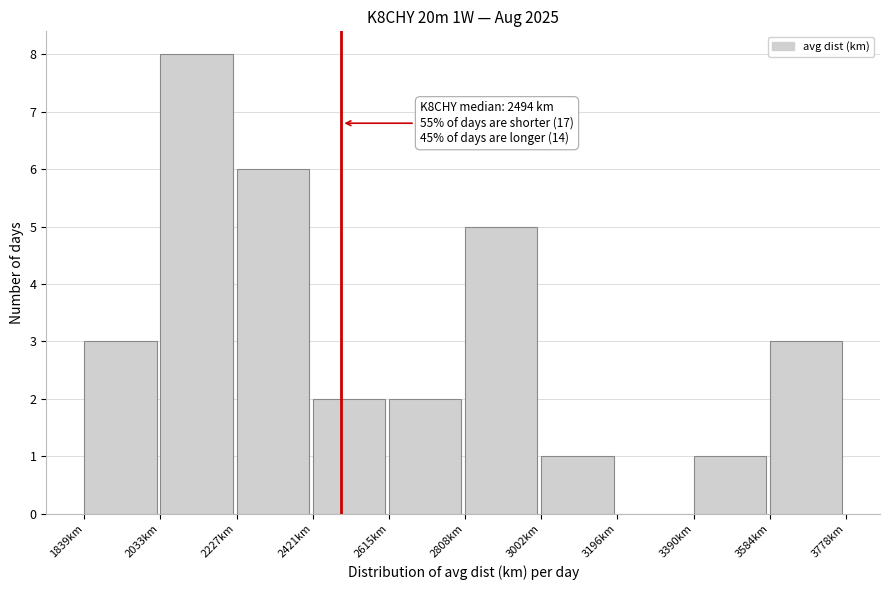

Over which range of the x-axis is the bar tallest?

2040 to 2220